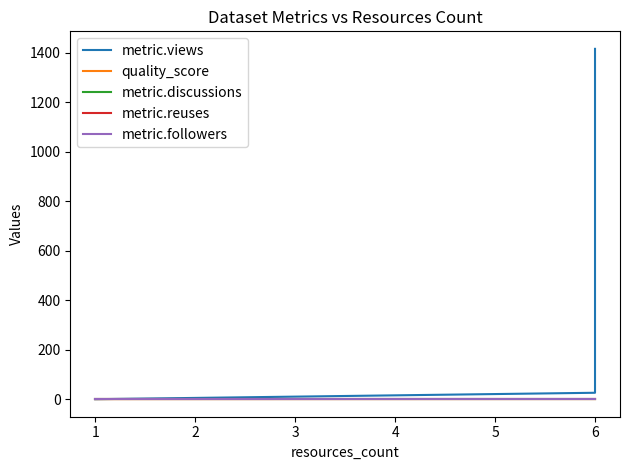

What is the difference between the second highest and minimum values in the quality_score series?

0.2